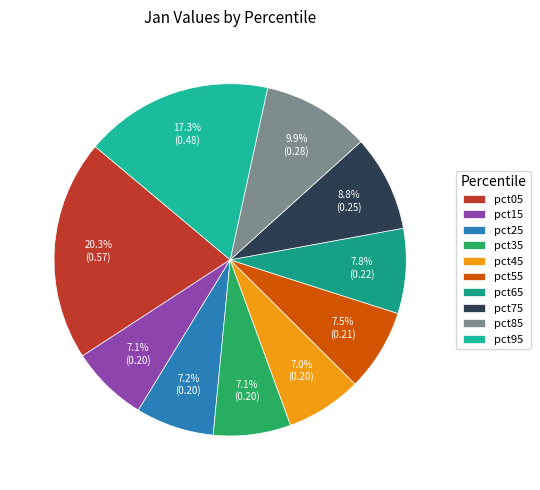

To the nearest percent, what portion does pct85 represent?

10%